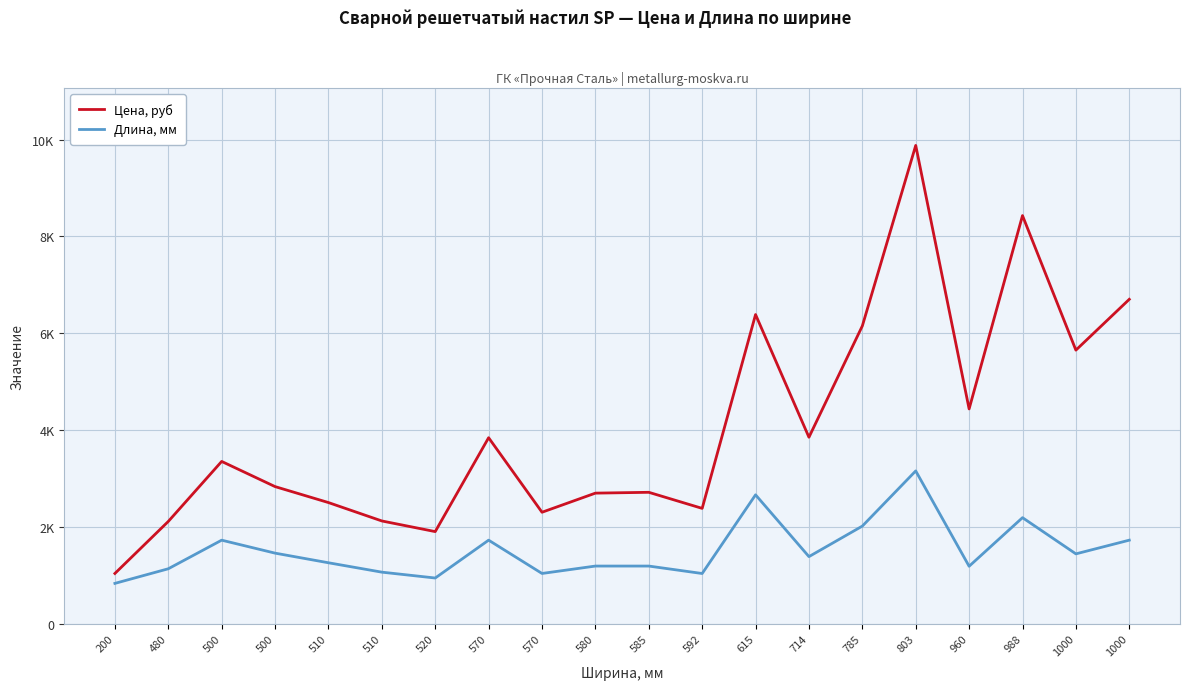

Between 615 and 520, which is larger?

615